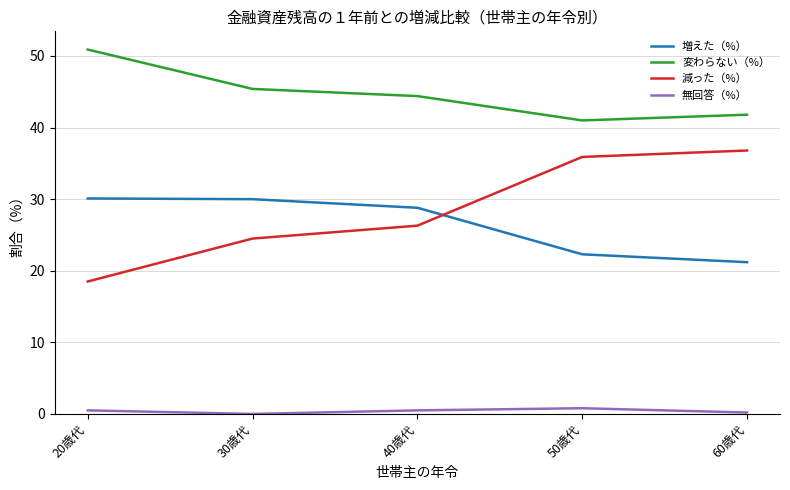

True or false: 減った（%） and 変わらない（%） cross at least once.

False